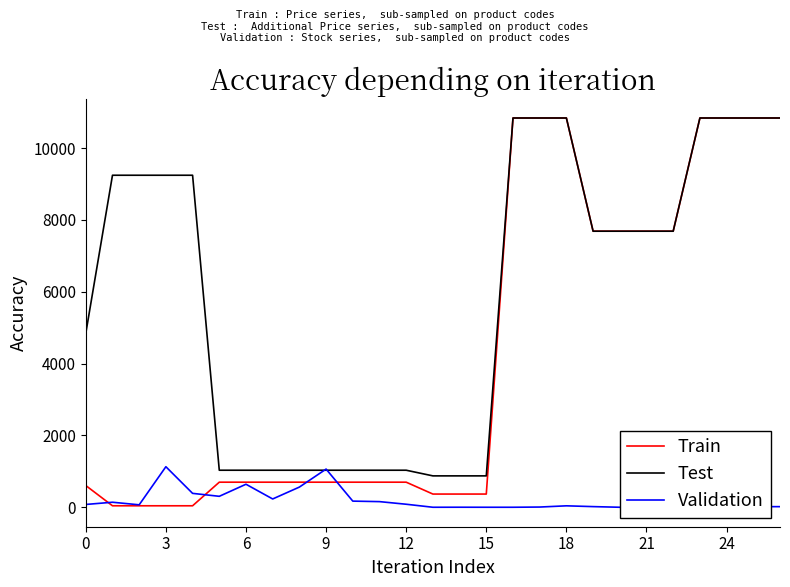

Which series has the largest total across all categories?

Test